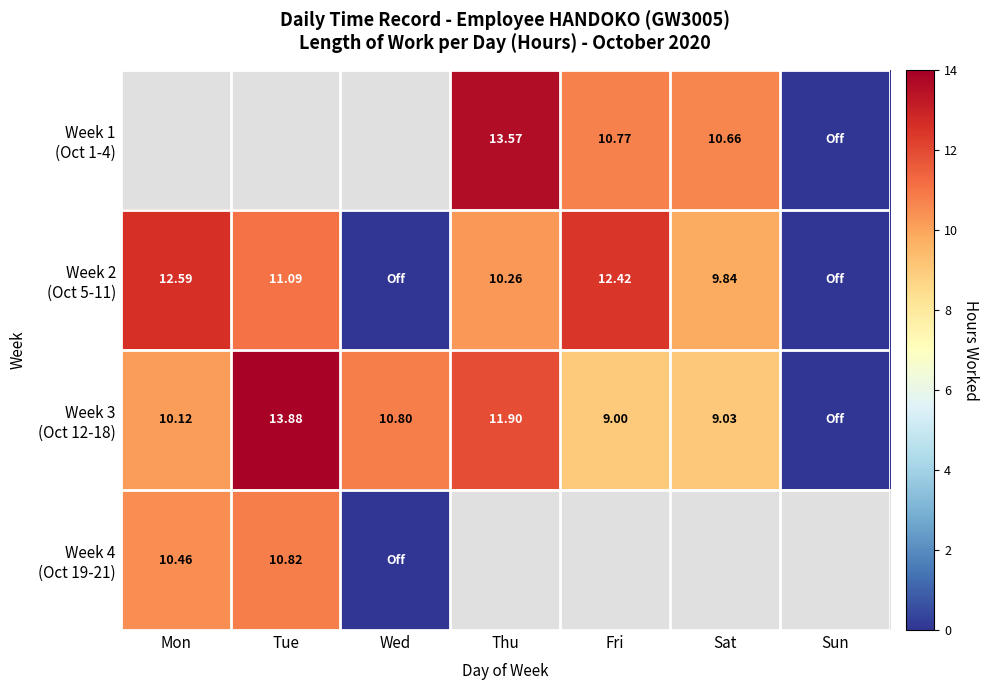

Which category has the lowest value in the Week 3 (Oct 12-18) series?

Sun